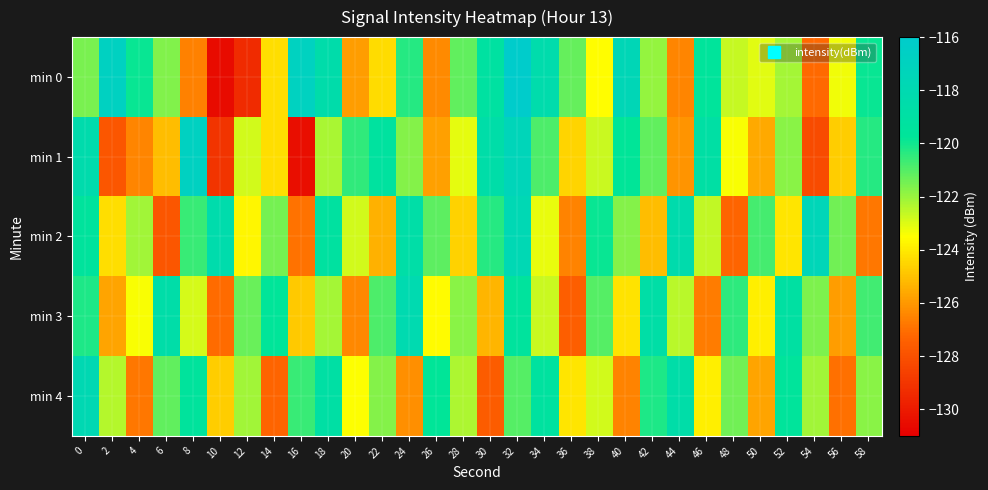

Reading right to left, what are all the values shown in this chart?

min 0: 58=-119.9	56=-123.3	54=-127.2	52=-122.2	50=-123.1	48=-122.6	46=-119.5	44=-126.5	42=-121.9	40=-117.6	38=-123.5	36=-121.2	34=-118.3	32=-116.1	30=-119.1	28=-121.2	26=-126.3	24=-120.3	22=-124.3	20=-125.9	18=-118.5	16=-116.9	14=-124.3	12=-129.4	10=-130.6	8=-126.6	6=-121.7	4=-119.9	2=-116.8	0=-121.5
min 1: 58=-120.3	56=-124.7	54=-128.2	52=-121.8	50=-125.6	48=-123.4	46=-118.9	44=-126.1	42=-121.2	40=-119.8	38=-122.7	36=-124.5	34=-120.9	32=-117.4	30=-118.6	28=-123.1	26=-125.8	24=-121.7	22=-119.3	20=-120.5	18=-122.2	16=-130.5	14=-124.3	12=-122.8	10=-129.0	8=-116.8	6=-125.1	4=-126.5	2=-127.8	0=-118.3
min 2: 58=-126.8	56=-121.4	54=-117.5	52=-124.1	50=-120.8	48=-127.3	46=-122.6	44=-118.3	42=-125.1	40=-121.7	38=-119.9	36=-126.5	34=-123.2	32=-117.8	30=-120.3	28=-124.6	26=-121.1	24=-118.7	22=-125.4	20=-122.8	18=-119.2	16=-126.9	14=-121.5	12=-123.7	10=-118.4	8=-120.6	6=-127.8	4=-122.1	2=-124.3	0=-119.5
min 3: 58=-120.7	56=-125.9	54=-121.6	52=-119.1	50=-123.9	48=-120.4	46=-126.7	44=-122.5	42=-118.8	40=-124.2	38=-121.0	36=-127.5	34=-122.7	32=-119.4	30=-125.3	28=-121.8	26=-123.6	24=-118.1	22=-120.9	20=-126.4	18=-122.2	16=-124.8	14=-119.7	12=-121.3	10=-127.1	8=-122.9	6=-118.6	4=-123.4	2=-125.7	0=-120.2
min 4: 58=-121.8	56=-127.0	54=-122.1	52=-119.6	50=-125.7	48=-121.4	46=-123.9	44=-118.6	42=-120.2	40=-126.5	38=-122.8	36=-124.1	34=-119.3	32=-121.0	30=-127.6	28=-122.3	26=-119.8	24=-126.2	22=-121.7	20=-123.5	18=-118.9	16=-120.6	14=-127.3	12=-122.1	10=-124.7	8=-119.5	6=-121.2	4=-126.8	2=-122.4	0=-117.9